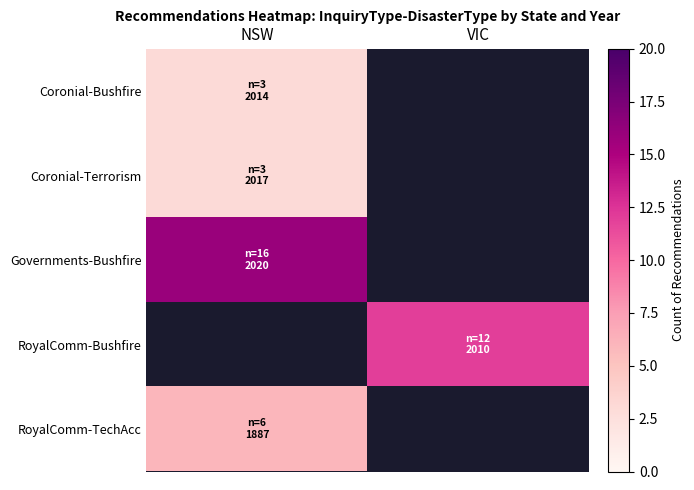

Rank the series by their maximum value, from highest to lowest.

Governments-Bushfire, RoyalComm-Bushfire, RoyalComm-TechAcc, Coronial-Bushfire, Coronial-Terrorism